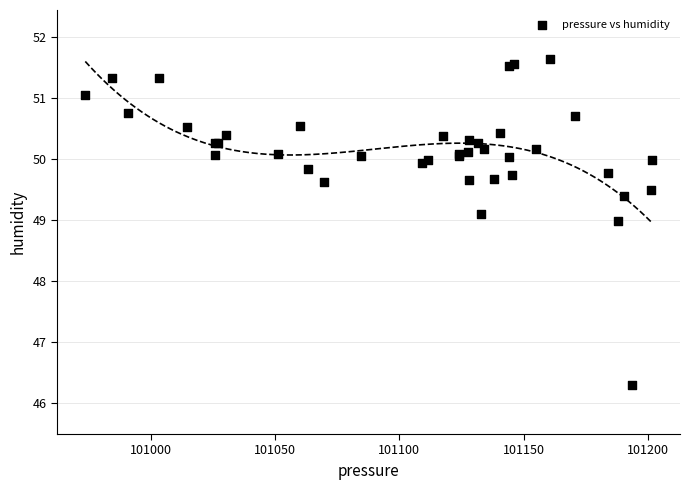

What Y value in the scatter plot is closest to 48?

49.0